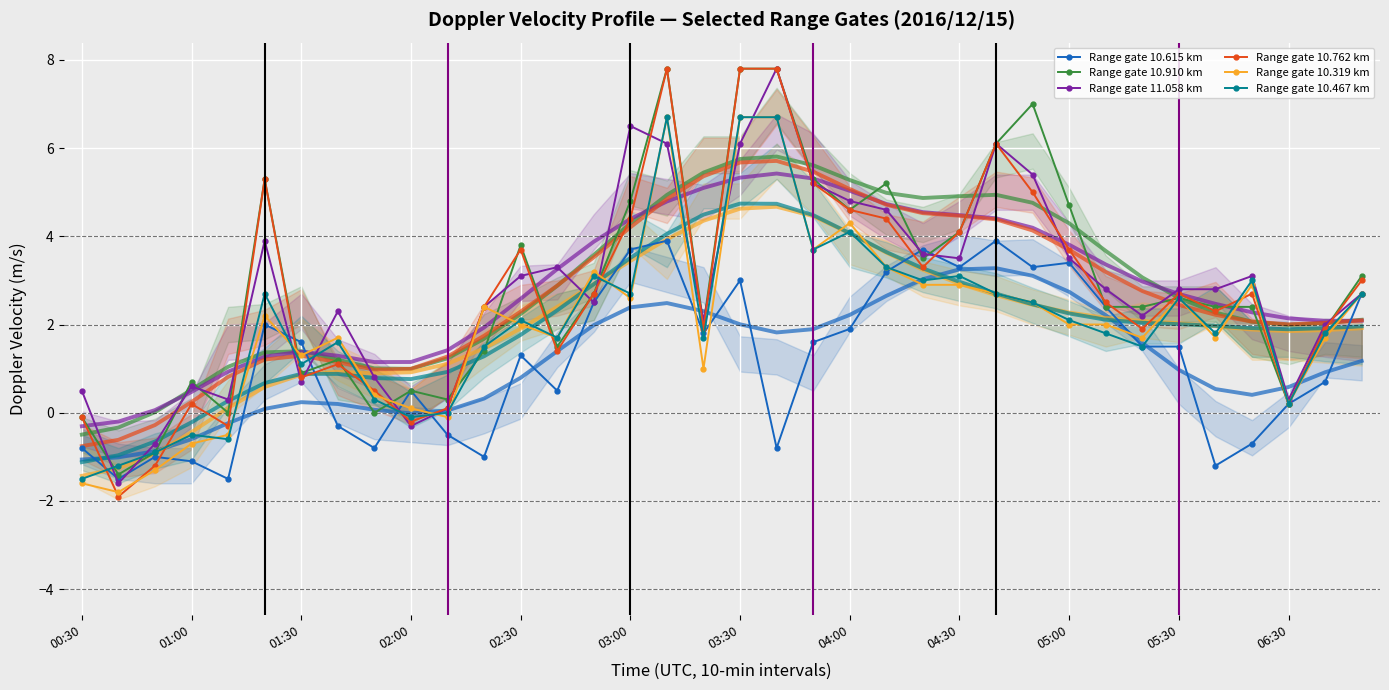

What is the minimum value for Range gate 11.058 km?

-1.6